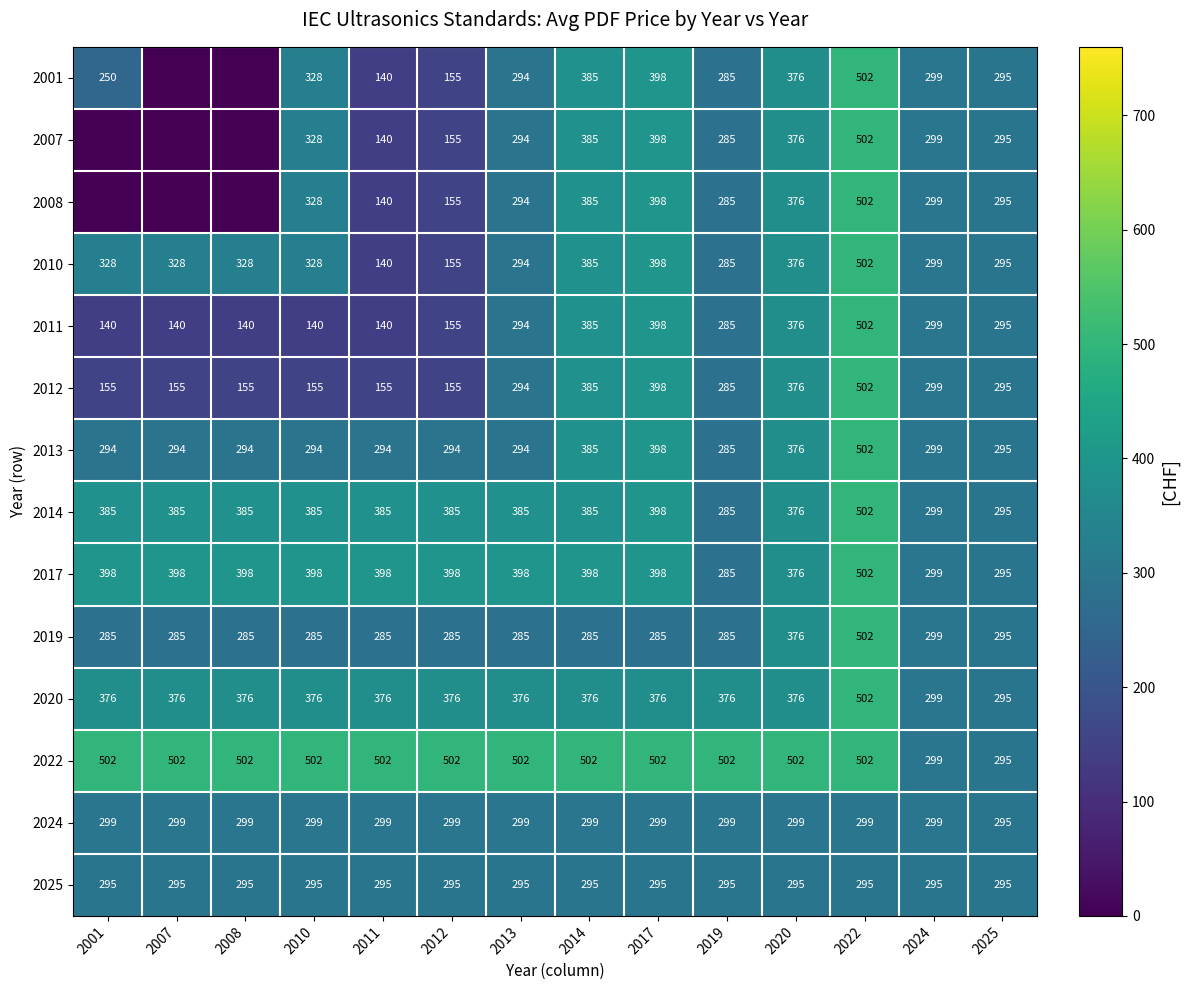

What is the difference between the highest and lowest values at 2017?

217